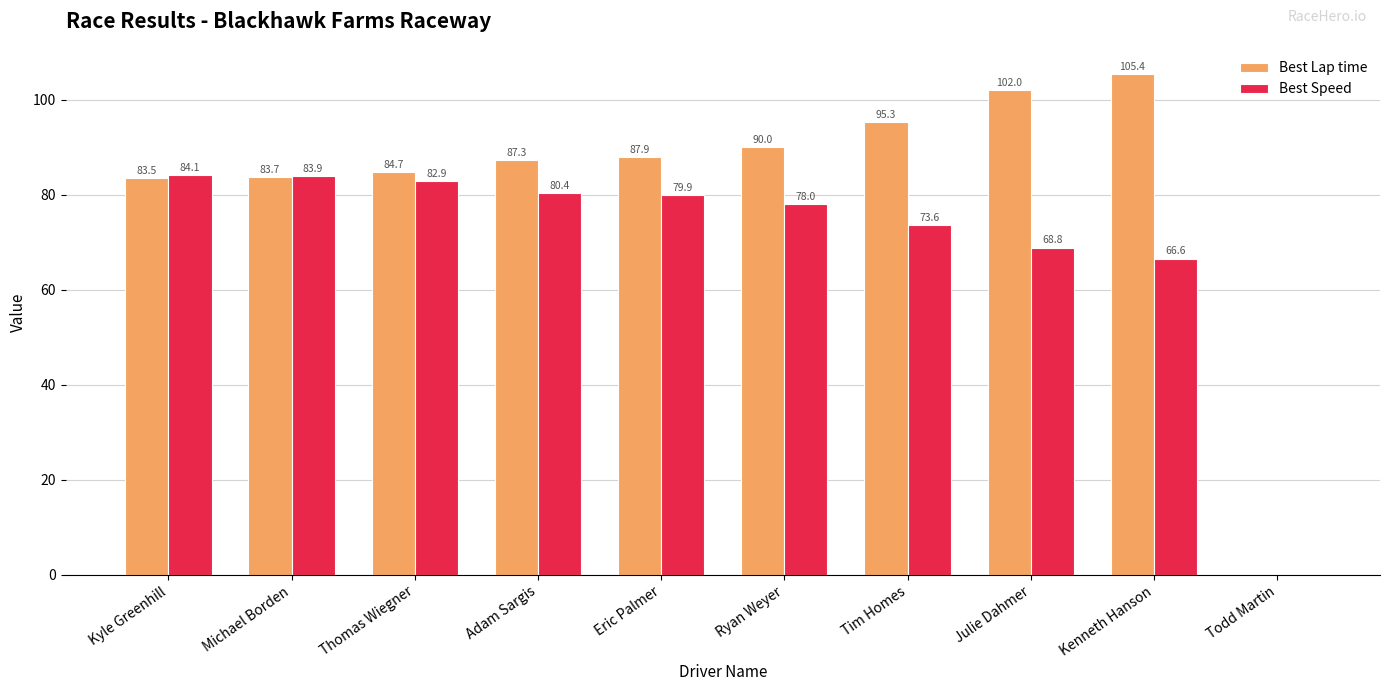

What are all the series names shown in the legend?

Best Lap time, Best Speed